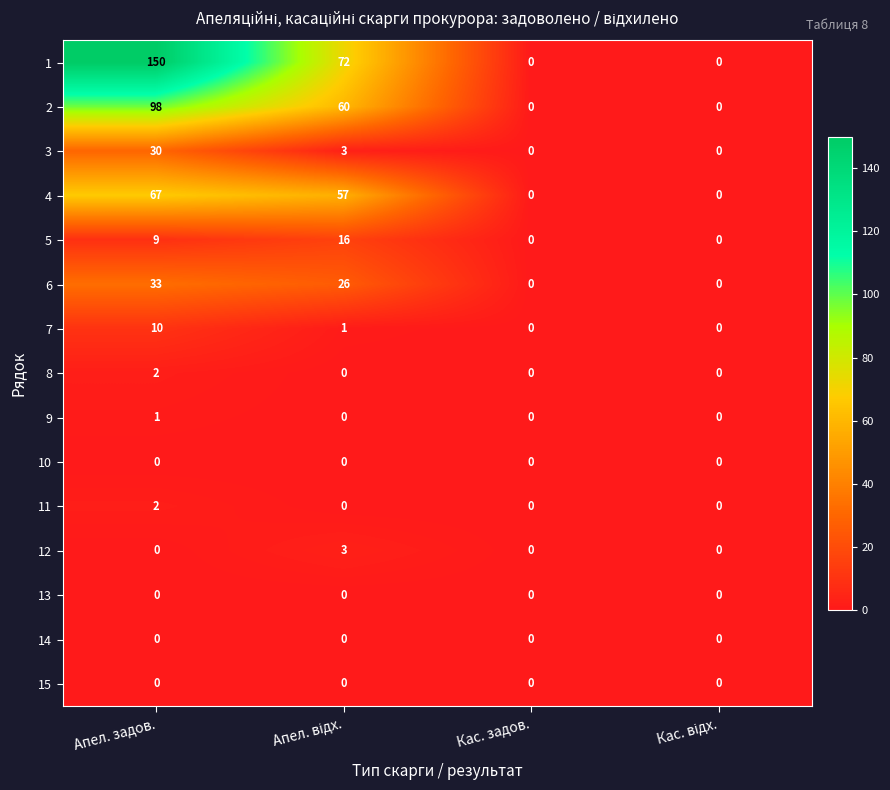

Is it true that 2 equals 98 at Апел. задов.?

True